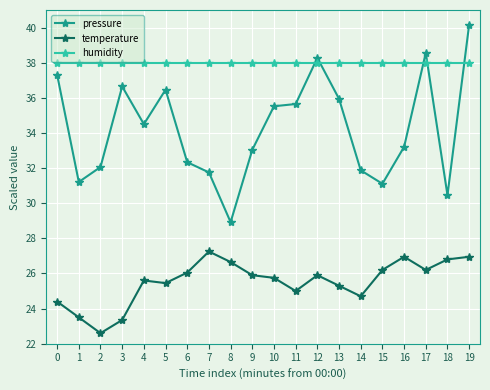

The value of humidity at 6 is 50.1. True or false?

False